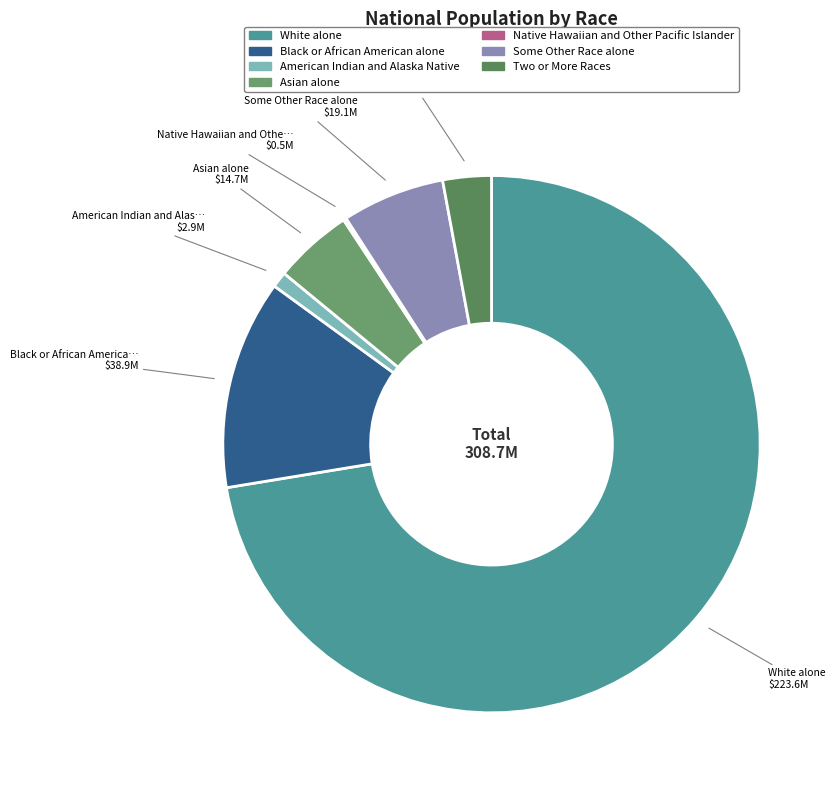

How many segments does this pie chart have?

7